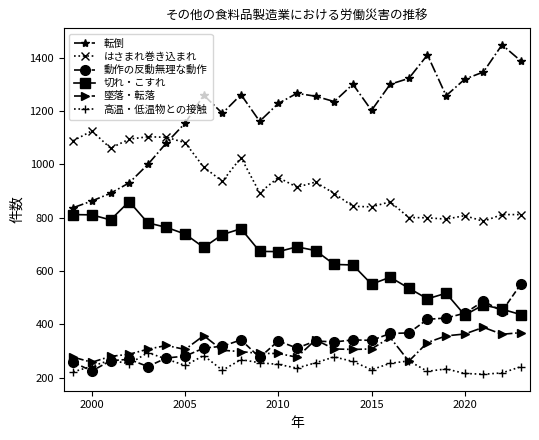

Is this an area chart (filled region under the line)?

No